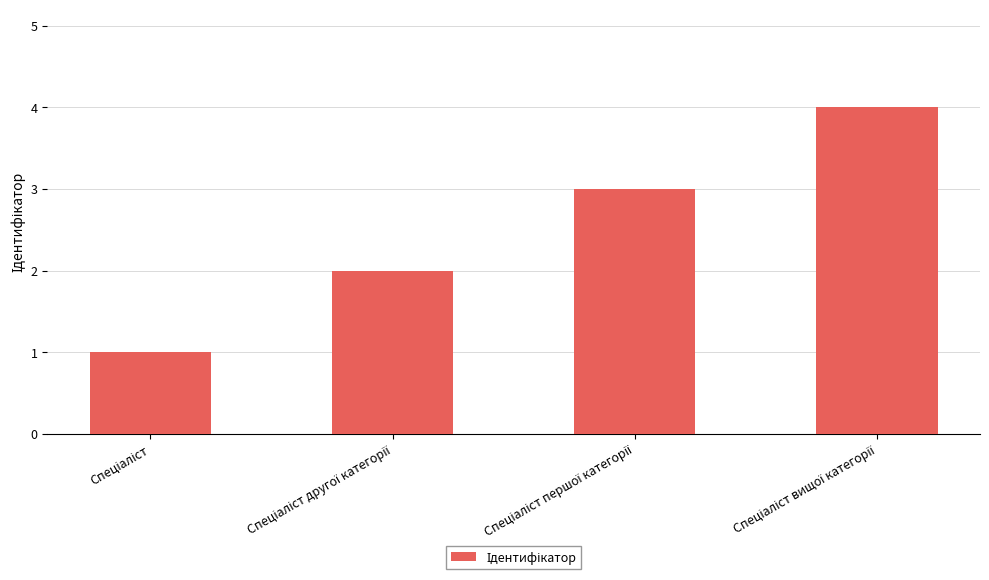

What is the maximum value shown in the chart?

4